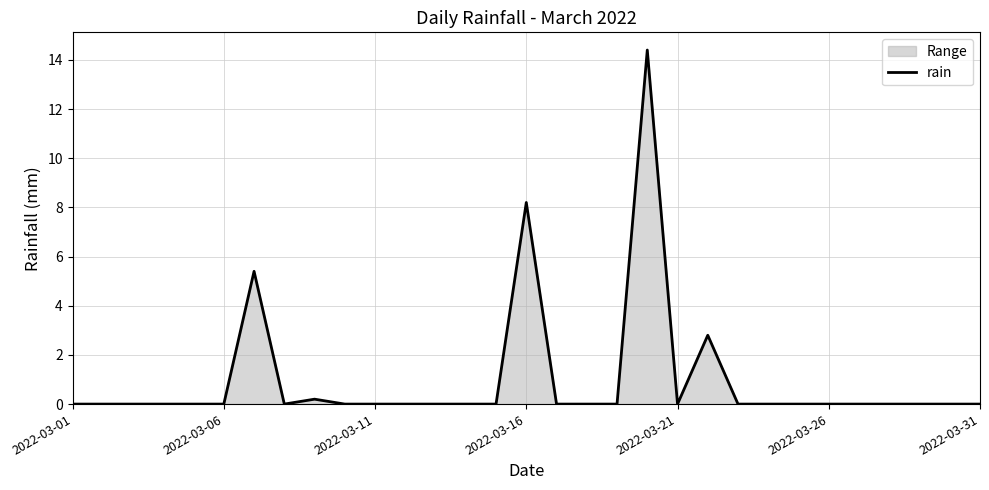

What is the difference between the maximum and minimum values?

14.4